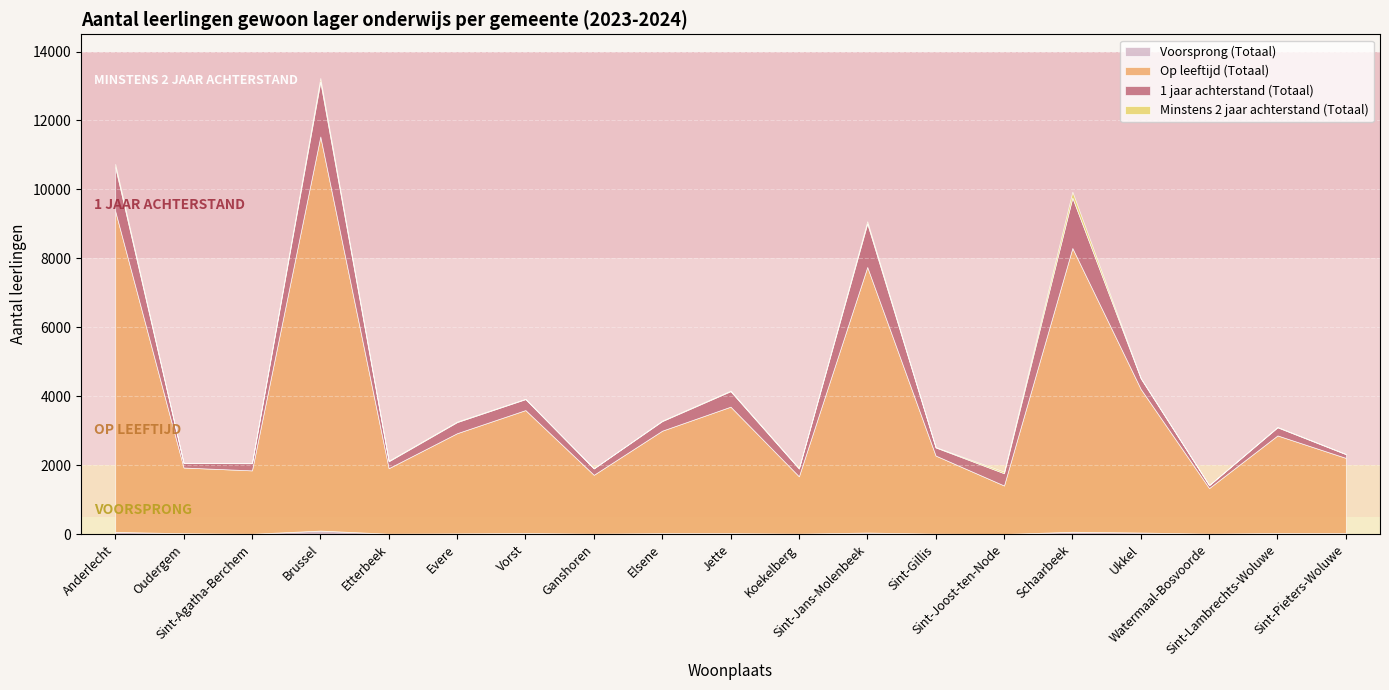

What position from the left is Etterbeek?

5